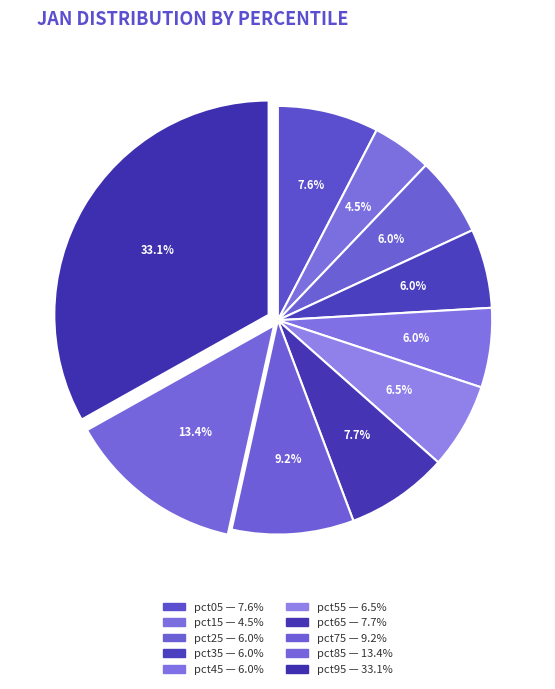

To the nearest percent, what portion does pct35 represent?

6%